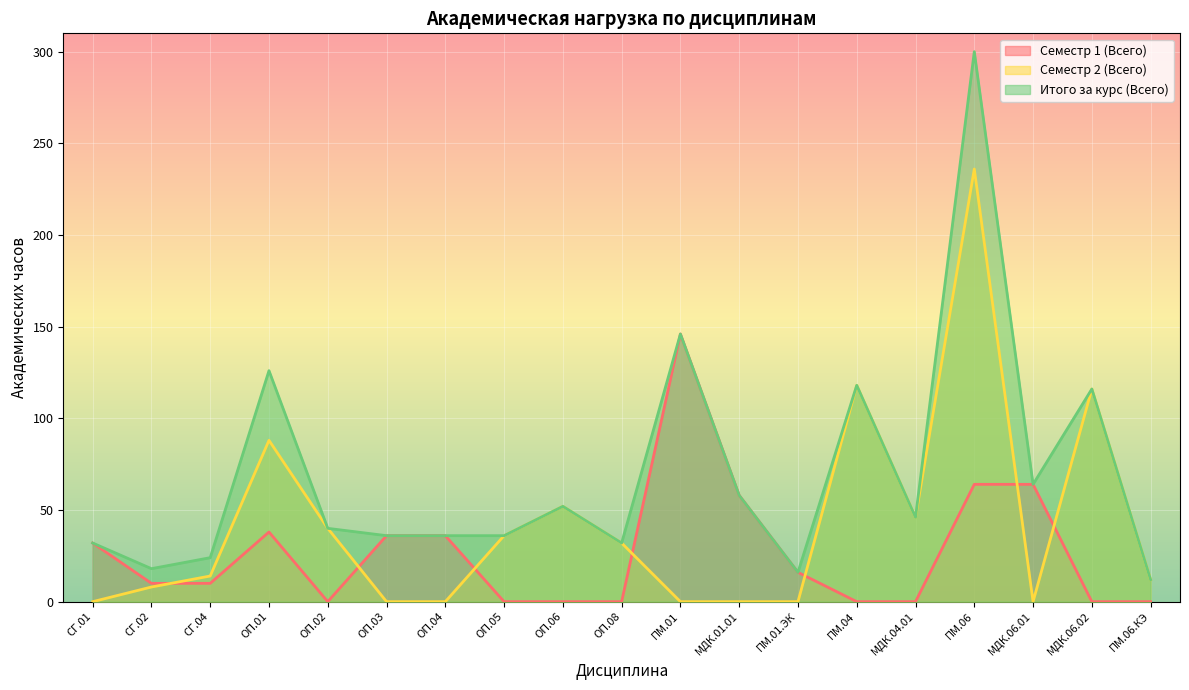

What is the spread (max minus min) of values at СГ.02?

10